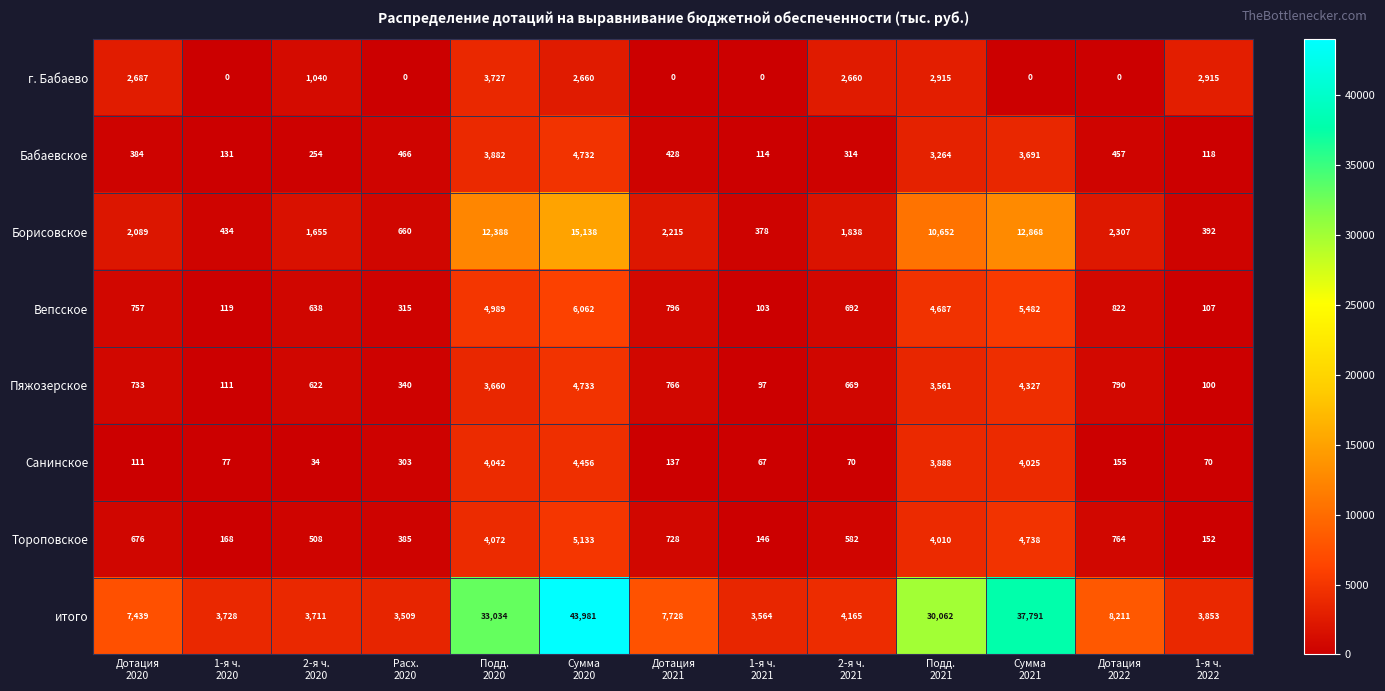

Rank the series at Дотация
2020 from lowest to highest value.

Санинское, Бабаевское, Тороповское, Пяжозерское, Вепсское, Борисовское, г. Бабаево, итого